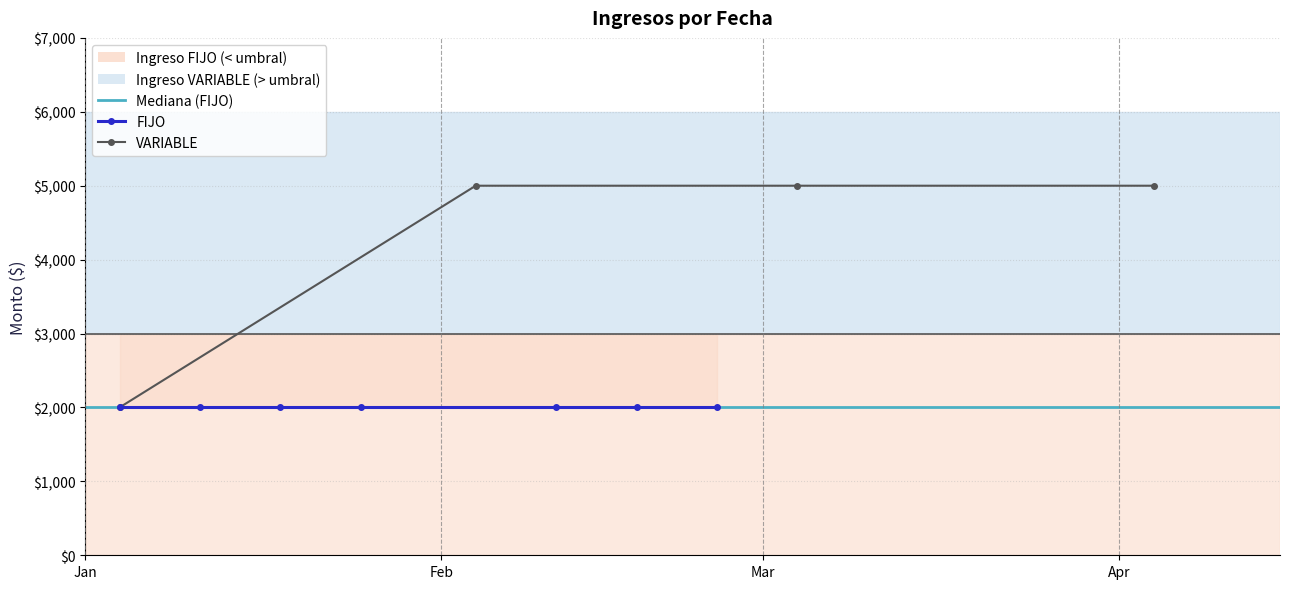

The chart shows a value of 1057 at Feb. True or false?

False